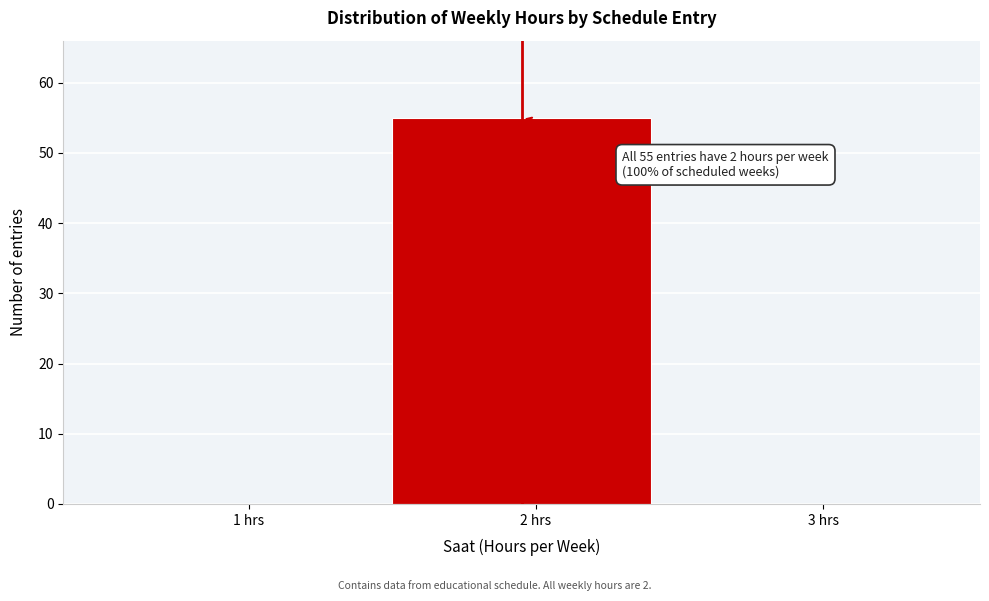

Reading right to left, what are all the values shown in this chart?

3 hrs=0	2 hrs=55	1 hrs=0